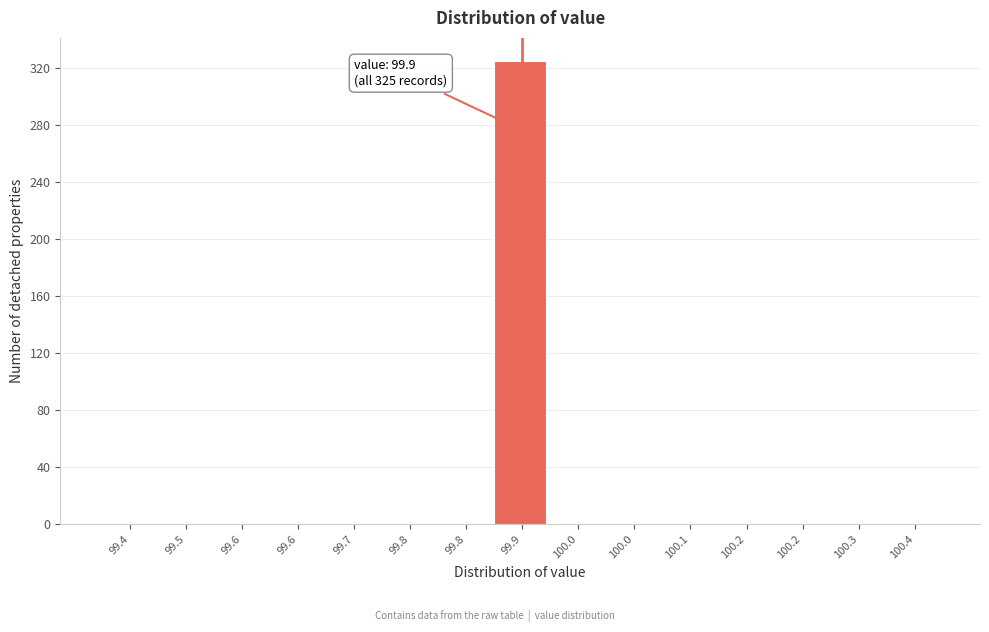

Count the number of data series in this chart.

1